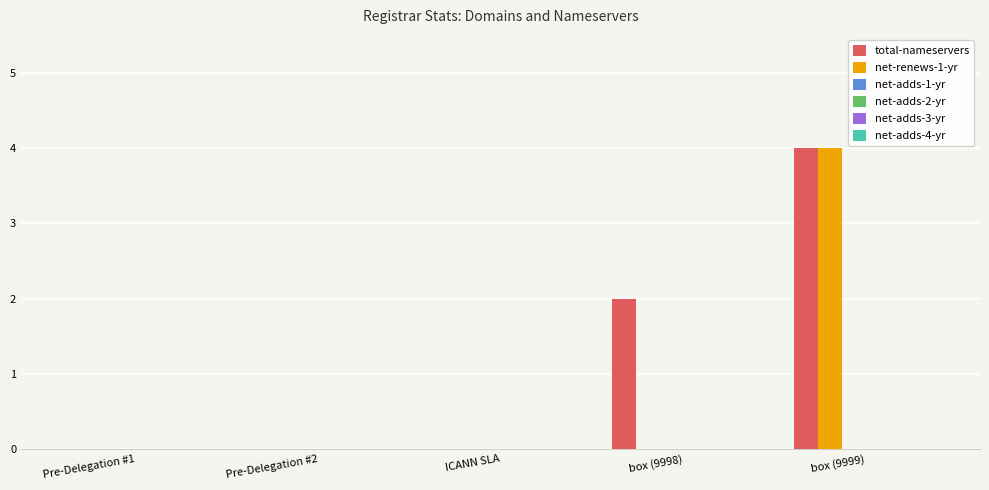

What is the sum of all total-nameservers values?

6